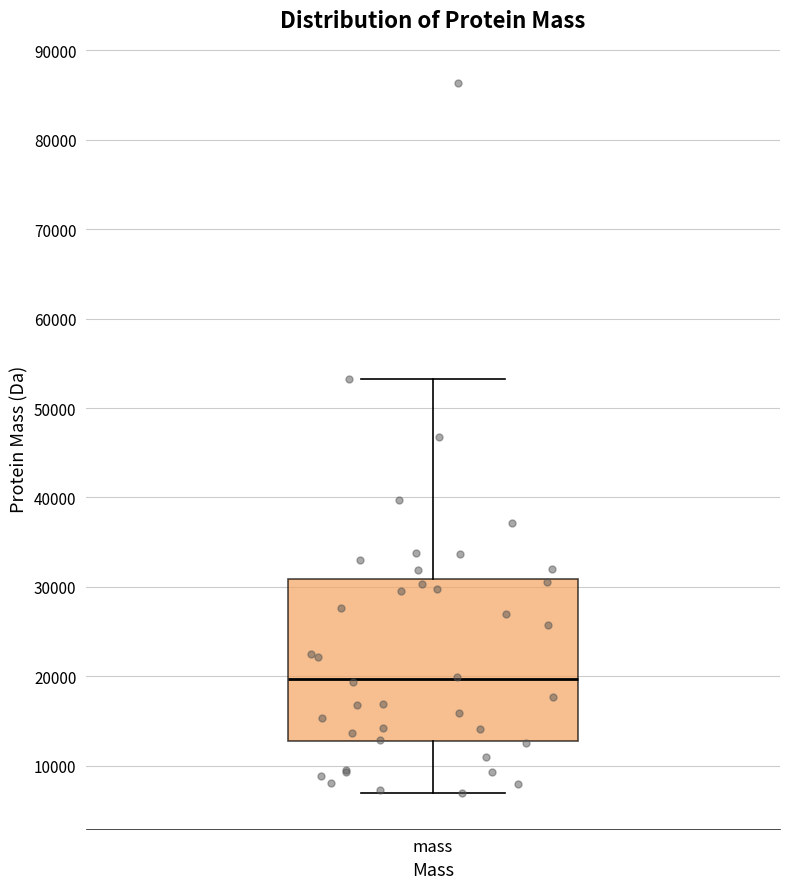

Read this box plot against the y-axis: the position of the median line, the range covered by the box, and the ends of both whiskers. The values are not printed on the chart, so give them approximately, as read against the axis.

median 20000, box 13000 to 31000, whiskers 7000 to 53000